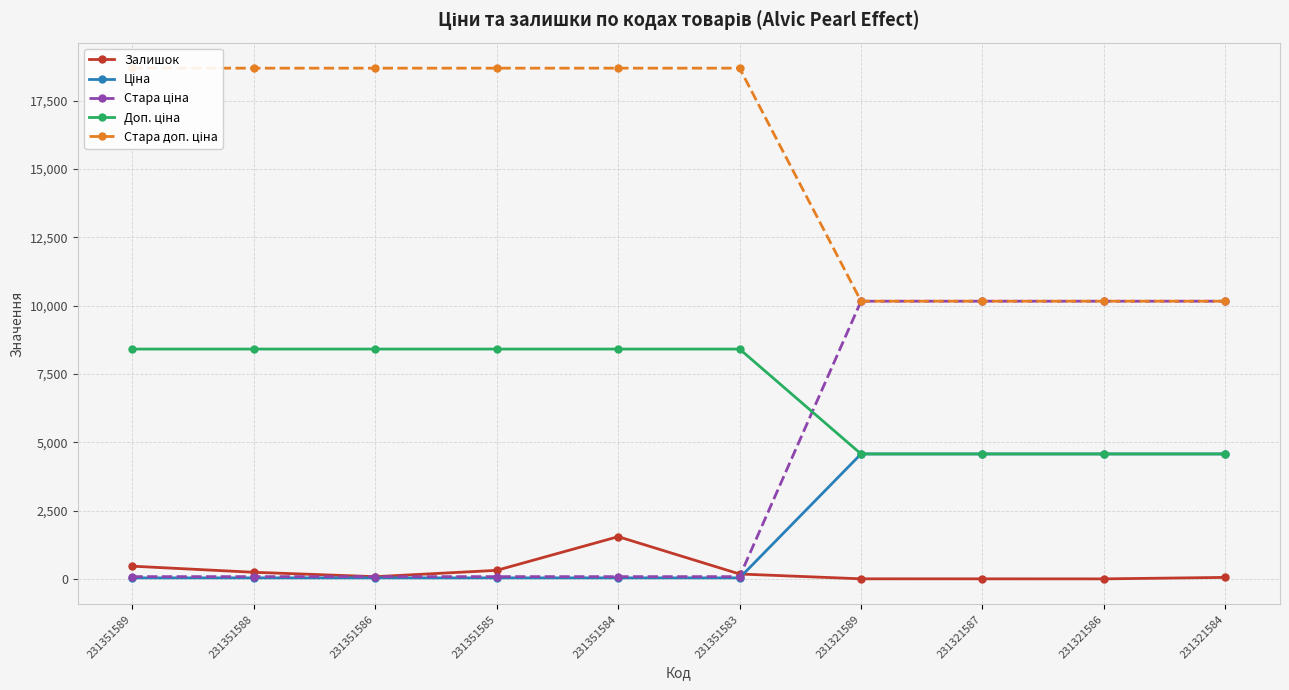

What is the sum of the Залишок values at 231321589 and 231351584?

1548.0